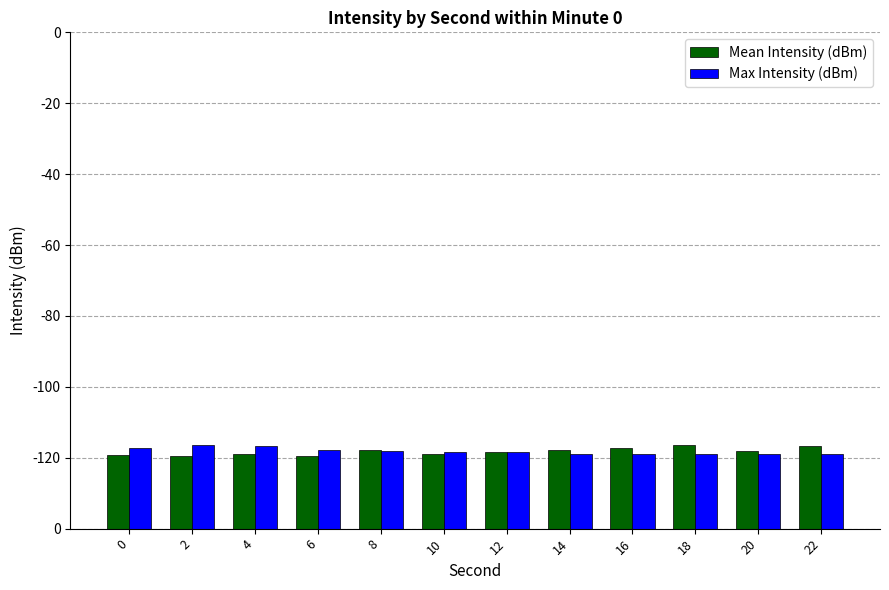

What is the average value of the Mean Intensity (dBm) series?

21.8